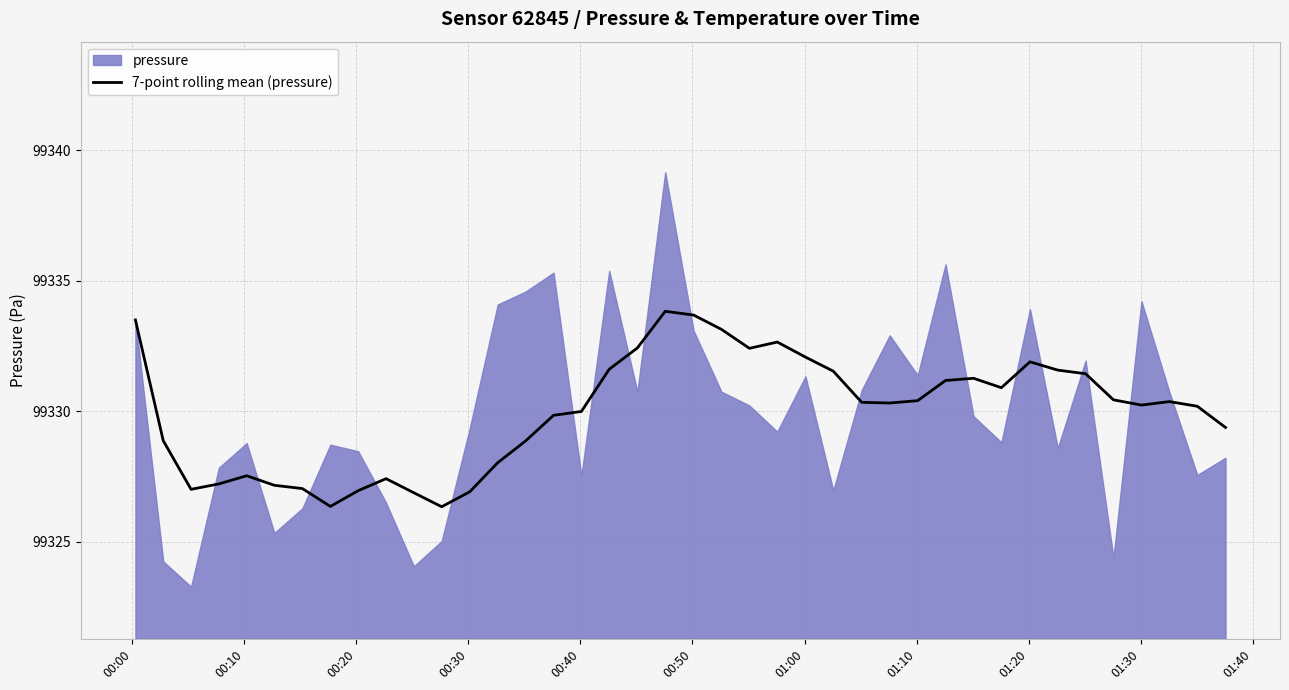

What is the lowest value of the 7-point rolling mean (pressure) series?

99326.3